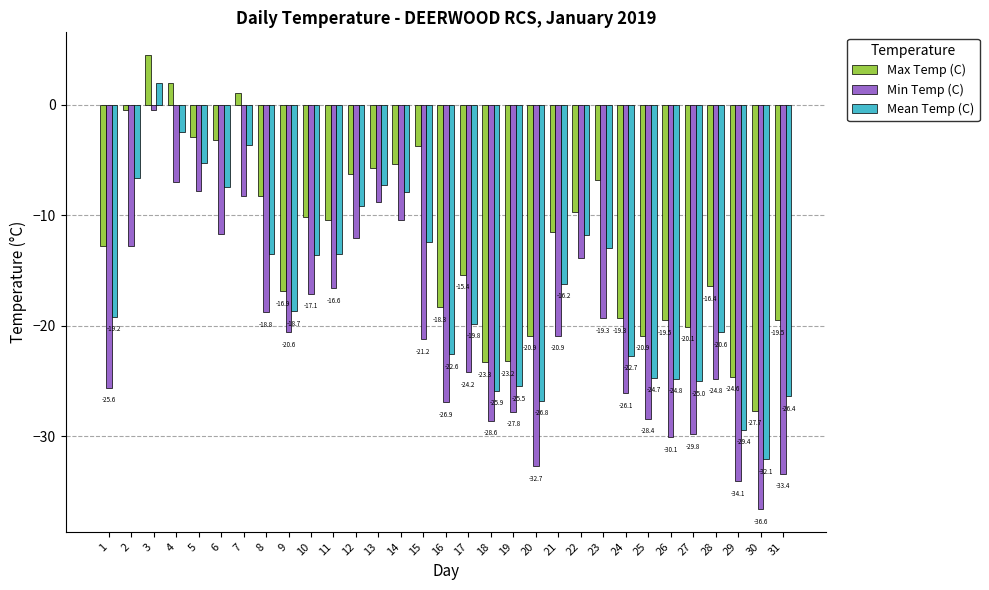

Reading right to left, transcribe all the data shown in this chart.

Max Temp (C): 31=-19.5	30=-27.7	29=-24.6	28=-16.4	27=-20.1	26=-19.5	25=-20.9	24=-19.3	23=-6.8	22=-9.7	21=-11.5	20=-20.9	19=-23.2	18=-23.3	17=-15.4	16=-18.3	15=-3.7	14=-5.4	13=-5.7	12=-6.3	11=-10.4	10=-10.2	9=-16.9	8=-8.3	7=1.1	6=-3.2	5=-2.9	4=2.0	3=4.5	2=-0.5	1=-12.8
Min Temp (C): 31=-33.4	30=-36.6	29=-34.1	28=-24.8	27=-29.8	26=-30.1	25=-28.4	24=-26.1	23=-19.3	22=-13.9	21=-20.9	20=-32.7	19=-27.8	18=-28.6	17=-24.2	16=-26.9	15=-21.2	14=-10.4	13=-8.8	12=-12.1	11=-16.6	10=-17.1	9=-20.6	8=-18.8	7=-8.3	6=-11.7	5=-7.8	4=-7.0	3=-0.5	2=-12.8	1=-25.6
Mean Temp (C): 31=-26.4	30=-32.1	29=-29.4	28=-20.6	27=-25.0	26=-24.8	25=-24.7	24=-22.7	23=-13.0	22=-11.8	21=-16.2	20=-26.8	19=-25.5	18=-25.9	17=-19.8	16=-22.6	15=-12.4	14=-7.9	13=-7.3	12=-9.2	11=-13.5	10=-13.6	9=-18.7	8=-13.5	7=-3.6	6=-7.4	5=-5.3	4=-2.5	3=2.0	2=-6.6	1=-19.2